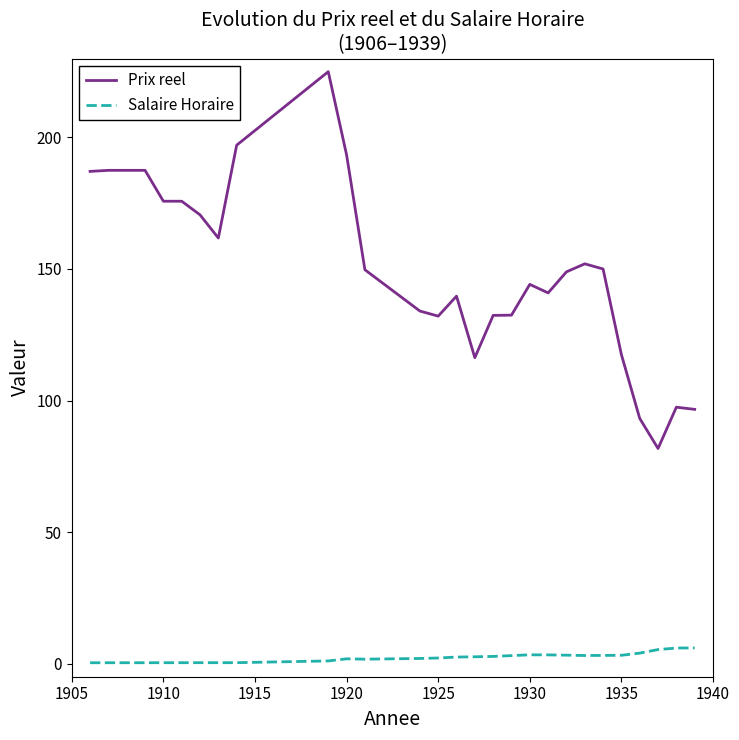

What is the difference between the maximum and minimum values in the Salaire Horaire series?

5.6